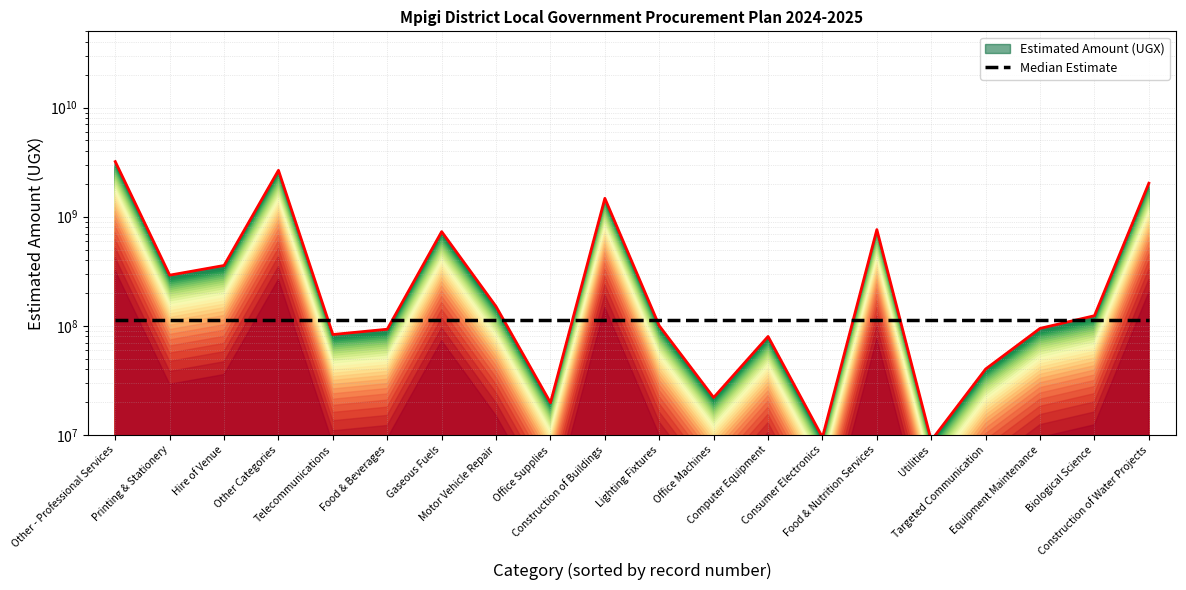

True or false: Median Estimate and Estimated Amount (UGX) cross at least once.

True